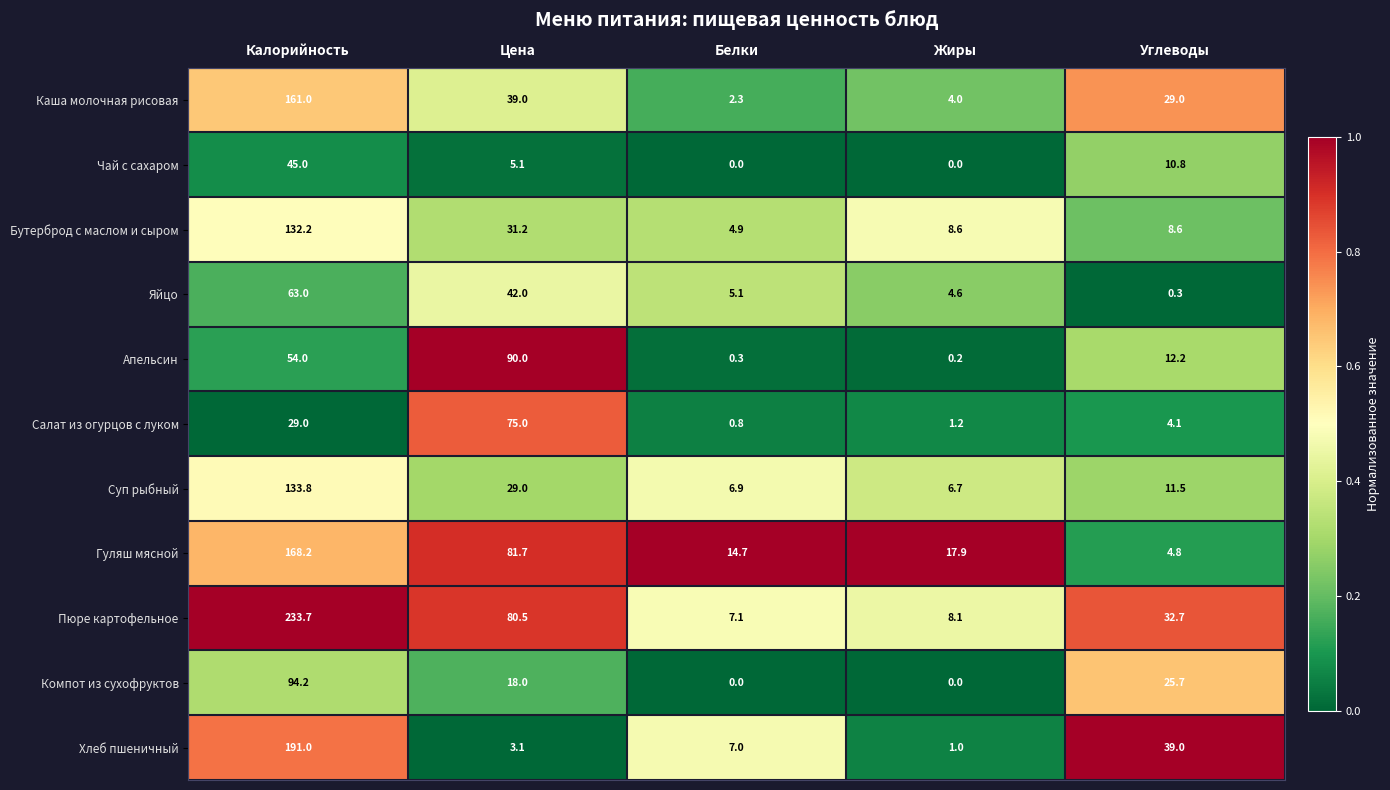

What is the spread (max minus min) of values at Цена?

86.9